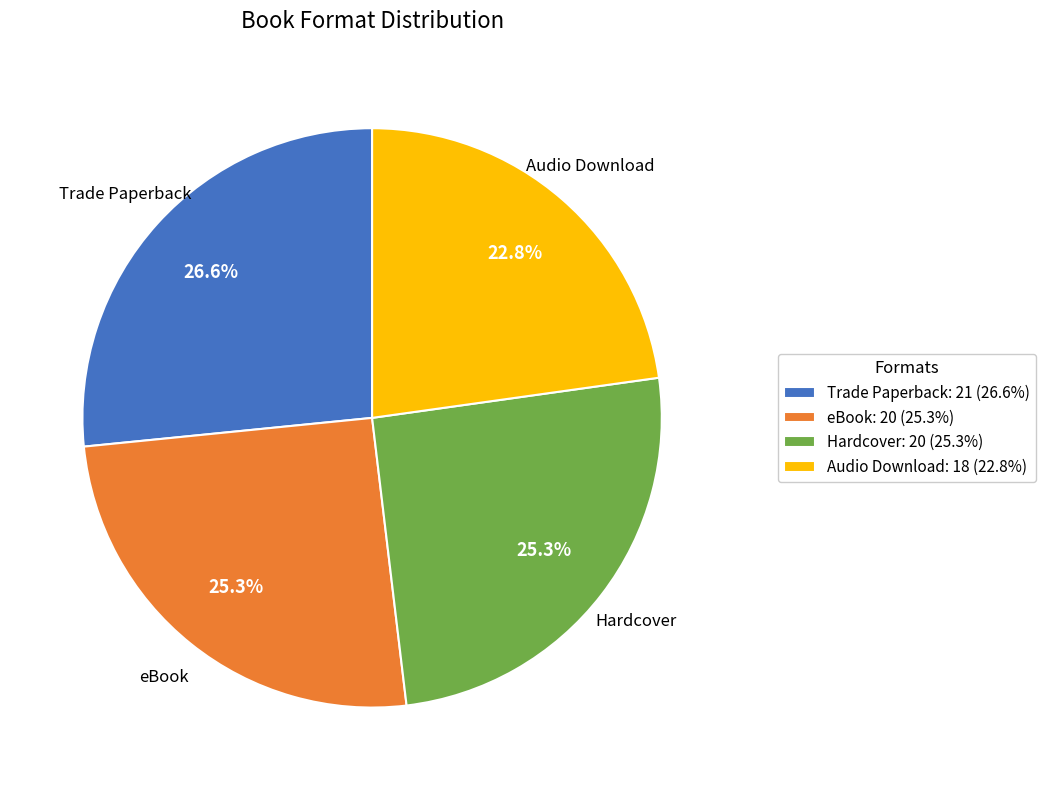

Is Audio Download the majority of the pie?

No